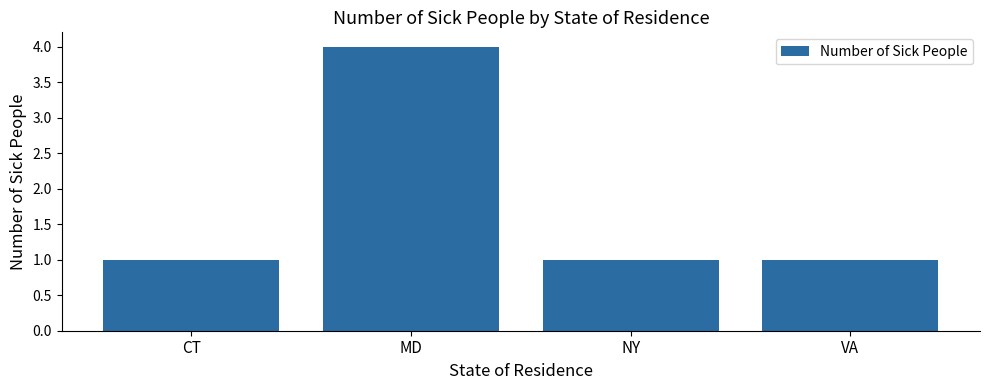

What position from the left is NY?

3